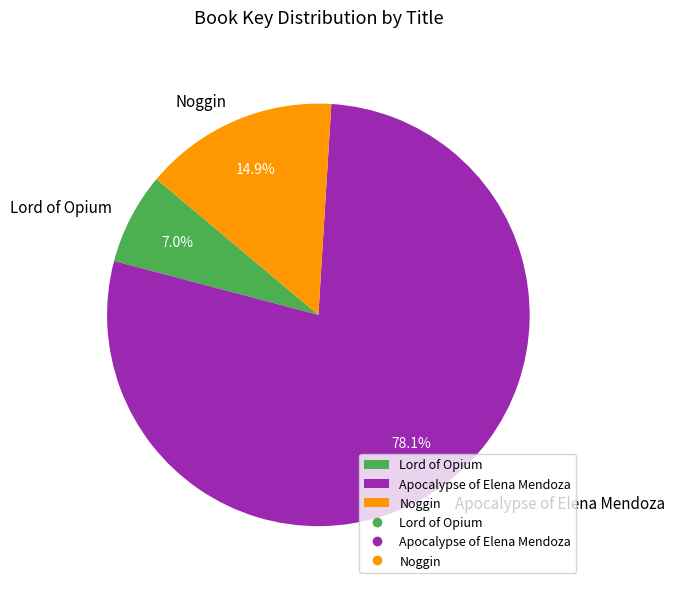

Which category has the biggest portion of the pie?

Apocalypse of Elena Mendoza